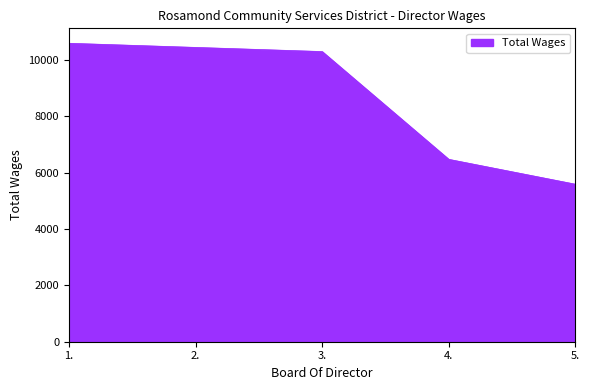

How many lines are shown in the chart?

1